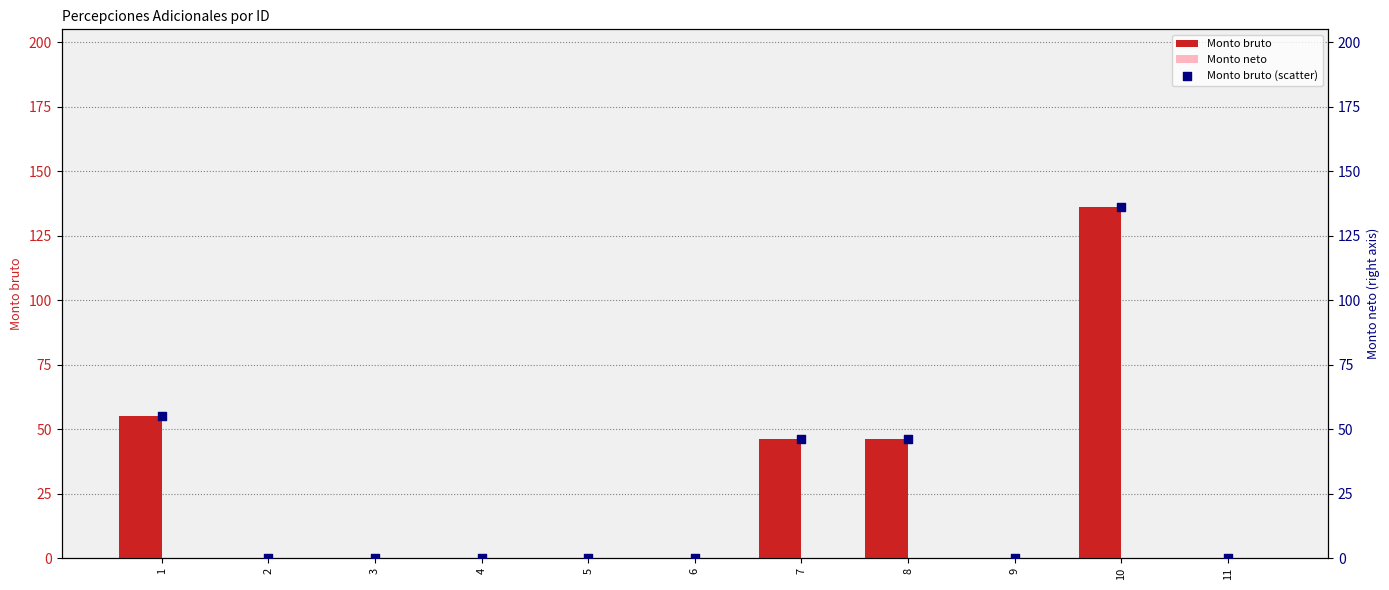

Which series has the largest total across all categories?

Monto bruto